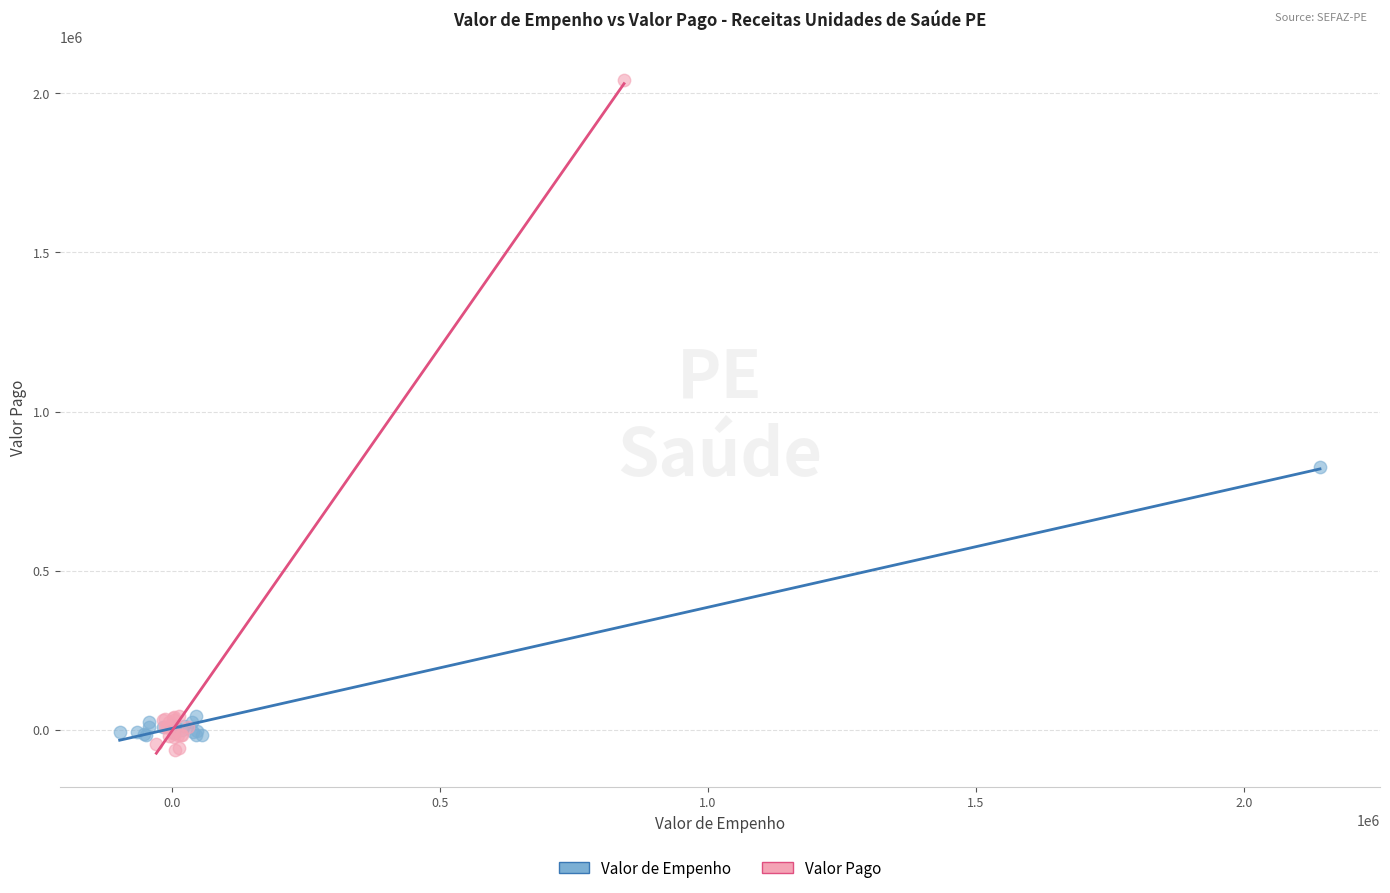

Which series reaches the minimum Y coordinate?

Valor Pago